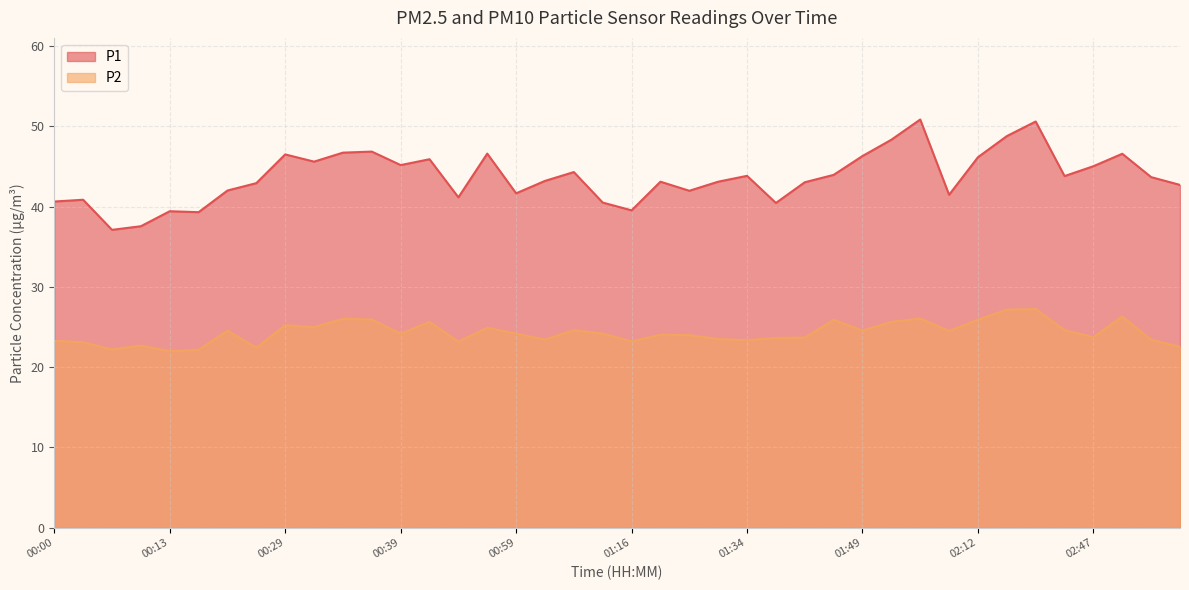

Reading left to right, what are all the values shown in this chart?

P1: 00:00=40.6	00:03=40.9	00:05=37.1	00:08=37.5	00:13=39.4	00:19=39.3	00:21=42.0	00:23=42.9	00:29=46.5	00:31=45.6	00:34=46.7	00:36=46.9	00:39=45.2	00:42=45.9	00:44=41.1	00:54=46.6	00:59=41.6	01:05=43.2	01:07=44.3	01:13=40.5	01:16=39.5	01:18=43.1	01:29=42.0	01:31=43.1	01:34=43.8	01:36=40.5	01:39=43.0	01:47=44.0	01:49=46.3	01:55=48.3	02:00=50.9	02:03=41.5	02:12=46.1	02:15=48.8	02:18=50.6	02:39=43.8	02:47=45.0	02:50=46.6	02:52=43.7	02:55=42.7
P2: 00:00=23.3	00:03=23.1	00:05=22.2	00:08=22.7	00:13=22.0	00:19=22.1	00:21=24.5	00:23=22.4	00:29=25.2	00:31=25.0	00:34=26.0	00:36=25.9	00:39=24.1	00:42=25.6	00:44=23.2	00:54=24.9	00:59=24.2	01:05=23.4	01:07=24.6	01:13=24.2	01:16=23.2	01:18=24.0	01:29=24.0	01:31=23.5	01:34=23.4	01:36=23.6	01:39=23.7	01:47=25.9	01:49=24.6	01:55=25.6	02:00=26.1	02:03=24.5	02:12=25.9	02:15=27.1	02:18=27.2	02:39=24.6	02:47=23.7	02:50=26.3	02:52=23.4	02:55=22.5